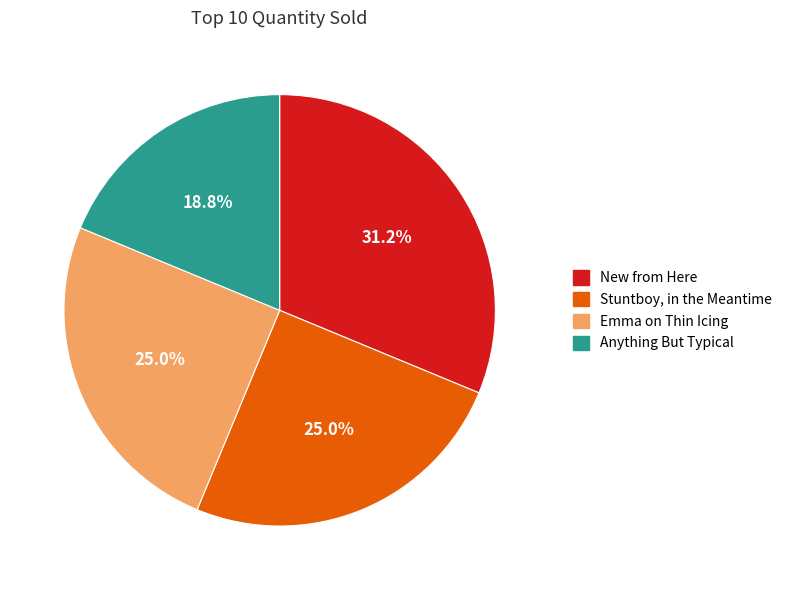

How many slices are in this pie chart?

4